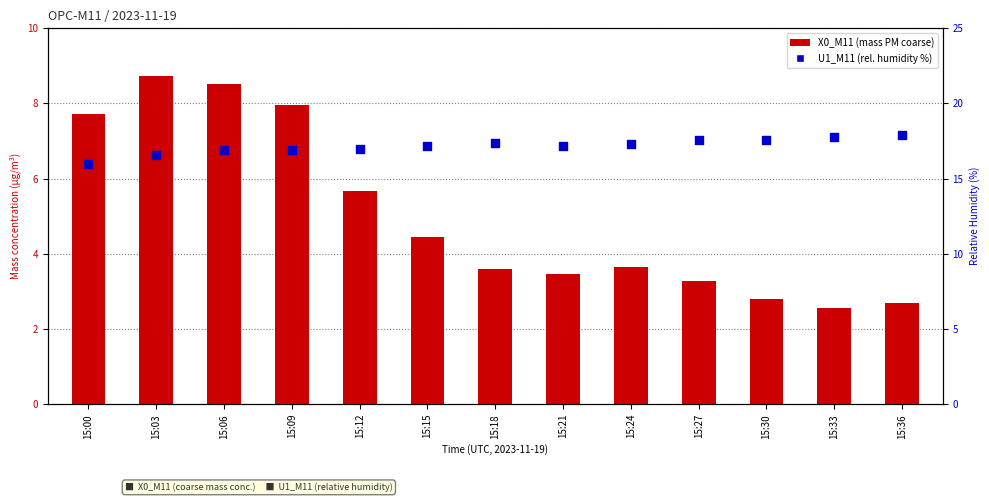

Which series reaches the minimum Y coordinate?

X0_M11 (mass PM coarse)